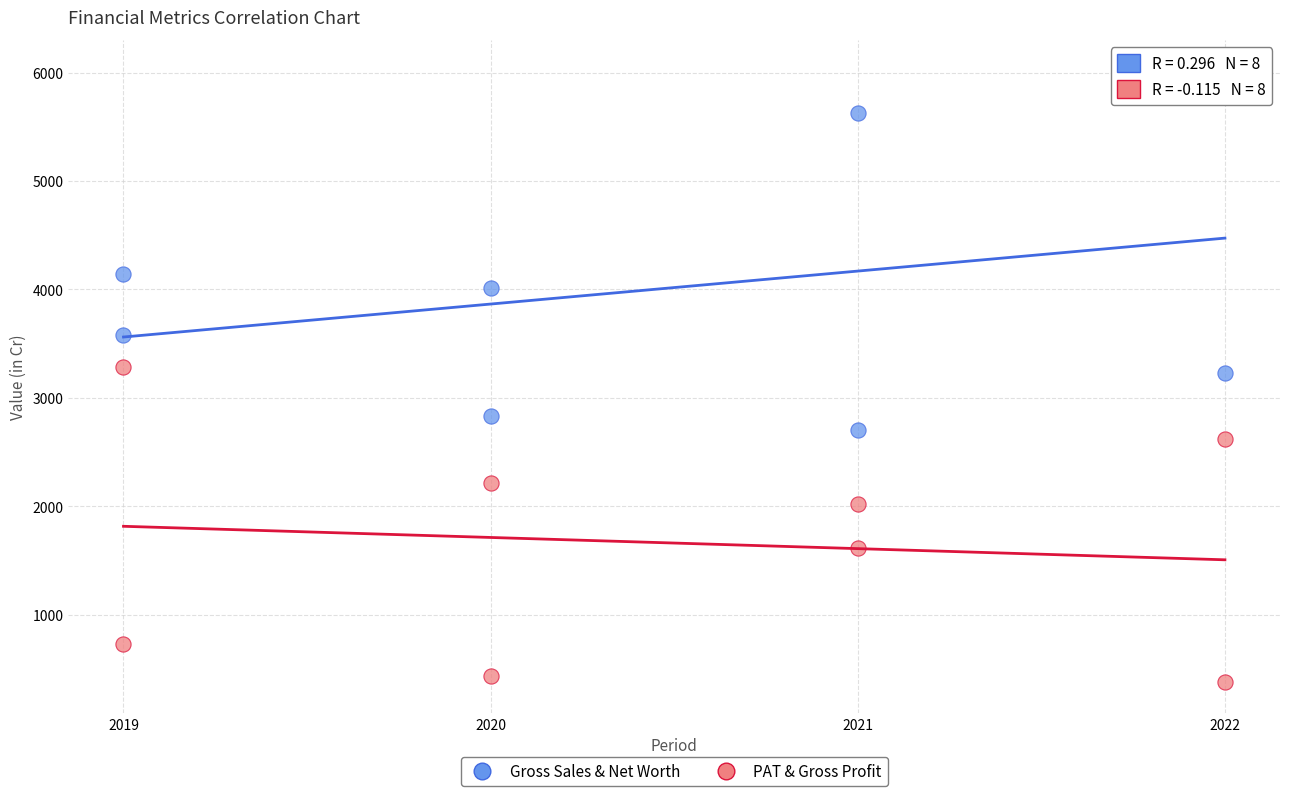

In the Gross Sales & Net Worth series, what Y value is closest to 4359?

4139.9